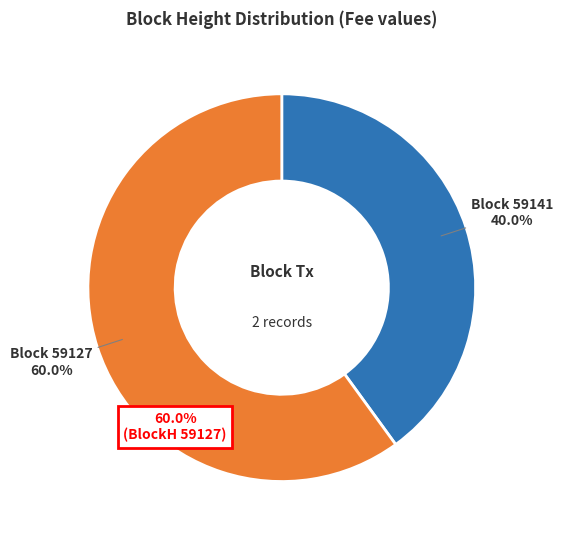

Combined, what portion of the pie is 59141 and 59127?

100.0%